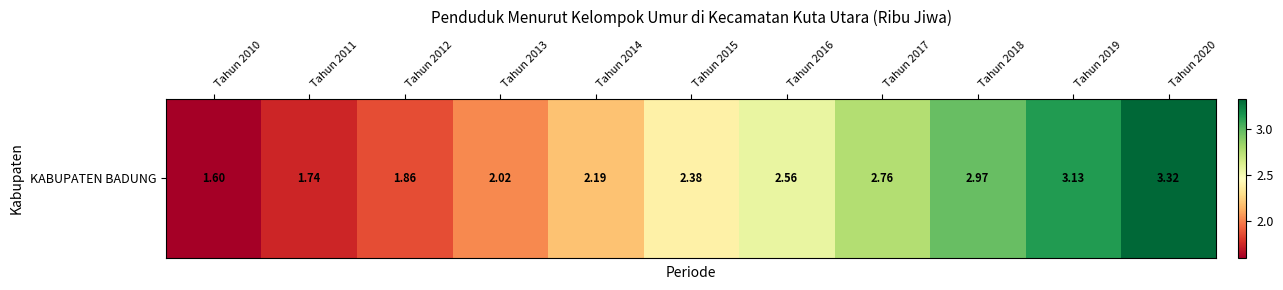

The value at Tahun 2011 is 2.8. True or false?

False